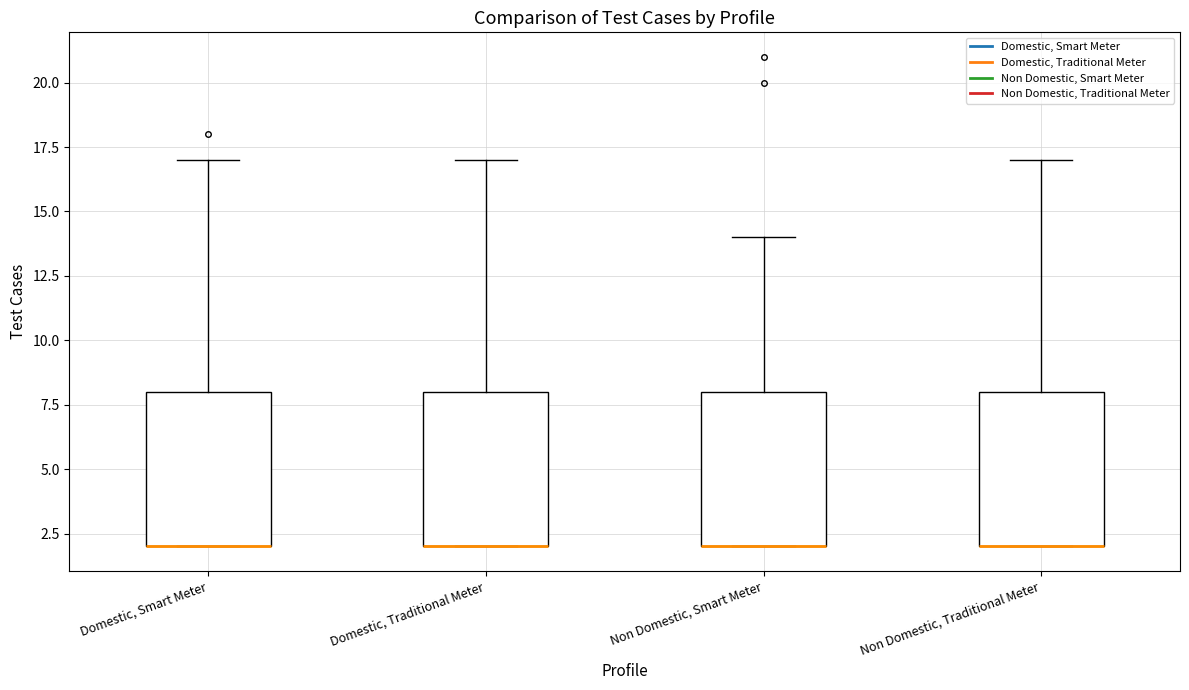

Reading left to right, transcribe this box plot: for each box, give where its median line is, the range the box spans, and where its two whiskers end, as read against the y-axis. The values are not printed on the chart, so give them approximately, as read against the axis.

Domestic, Smart Meter: median 2 (drawn on the box's lower edge), box 2 to 8, whiskers 2 to 17
Domestic, Traditional Meter: median 2 (drawn on the box's lower edge), box 2 to 8, whiskers 2 to 17
Non Domestic, Smart Meter: median 2 (drawn on the box's lower edge), box 2 to 8, whiskers 2 to 14
Non Domestic, Traditional Meter: median 2 (drawn on the box's lower edge), box 2 to 8, whiskers 2 to 17